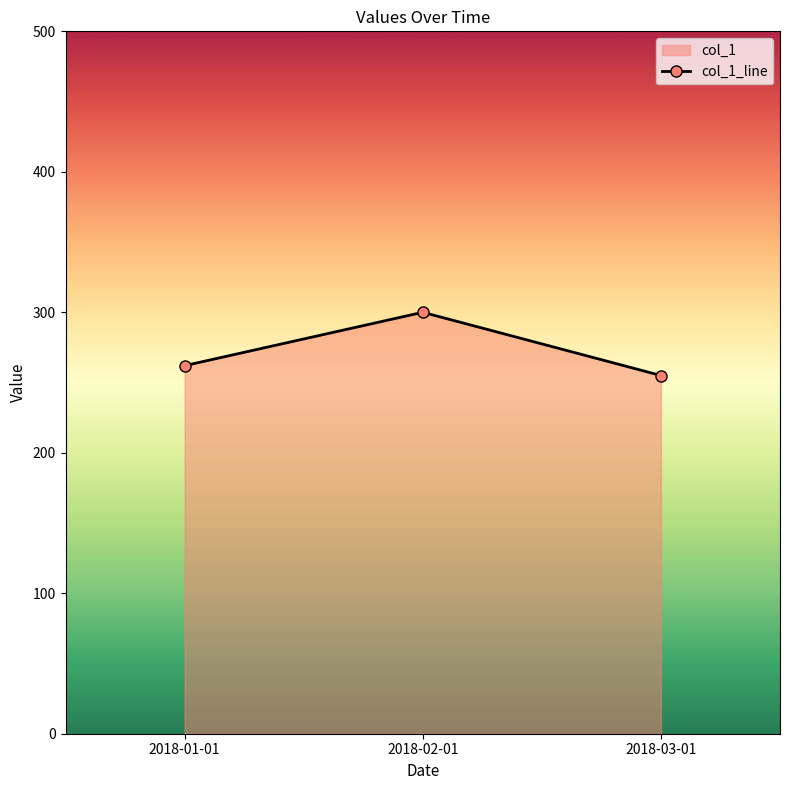

At which label is the value closest to 277?

2018-01-01